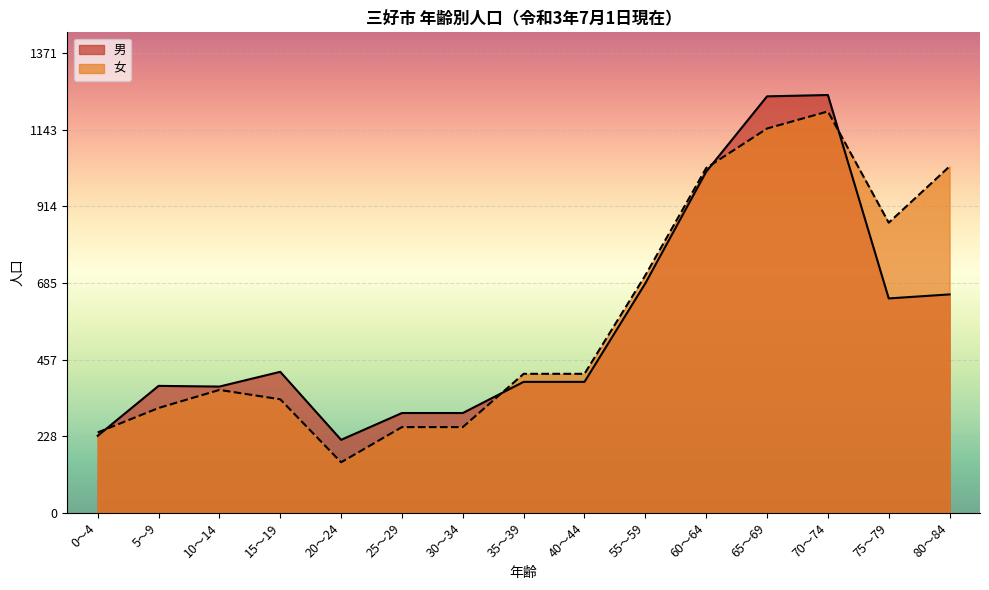

At which category is the sum across all series the highest?

70～74